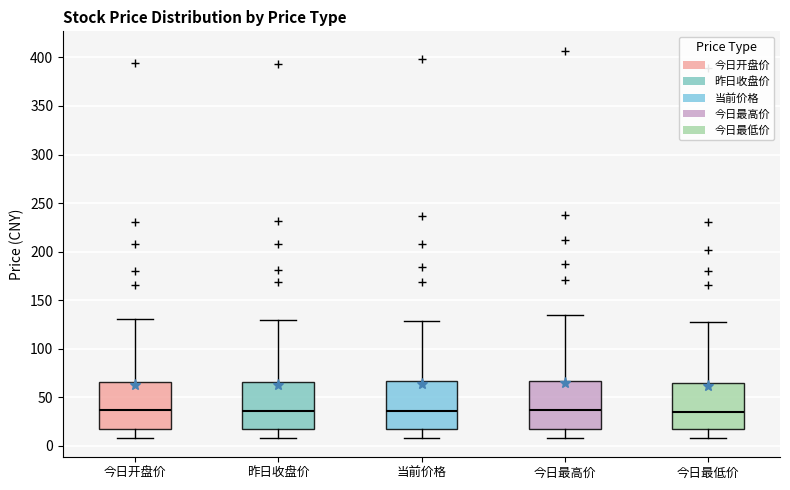

Reading left to right, transcribe this box plot: for each box, give where its median line is, the range the box spans, and where its two whiskers end, as read against the y-axis. The values are not printed on the chart, so give them approximately, as read against the axis.

今日开盘价: median 35, box 15 to 65, whiskers 10 to 130
昨日收盘价: median 35, box 15 to 65, whiskers 10 to 130
当前价格: median 35, box 15 to 65, whiskers 10 to 130
今日最高价: median 35, box 15 to 65, whiskers 10 to 135
今日最低价: median 35, box 15 to 65, whiskers 10 to 130